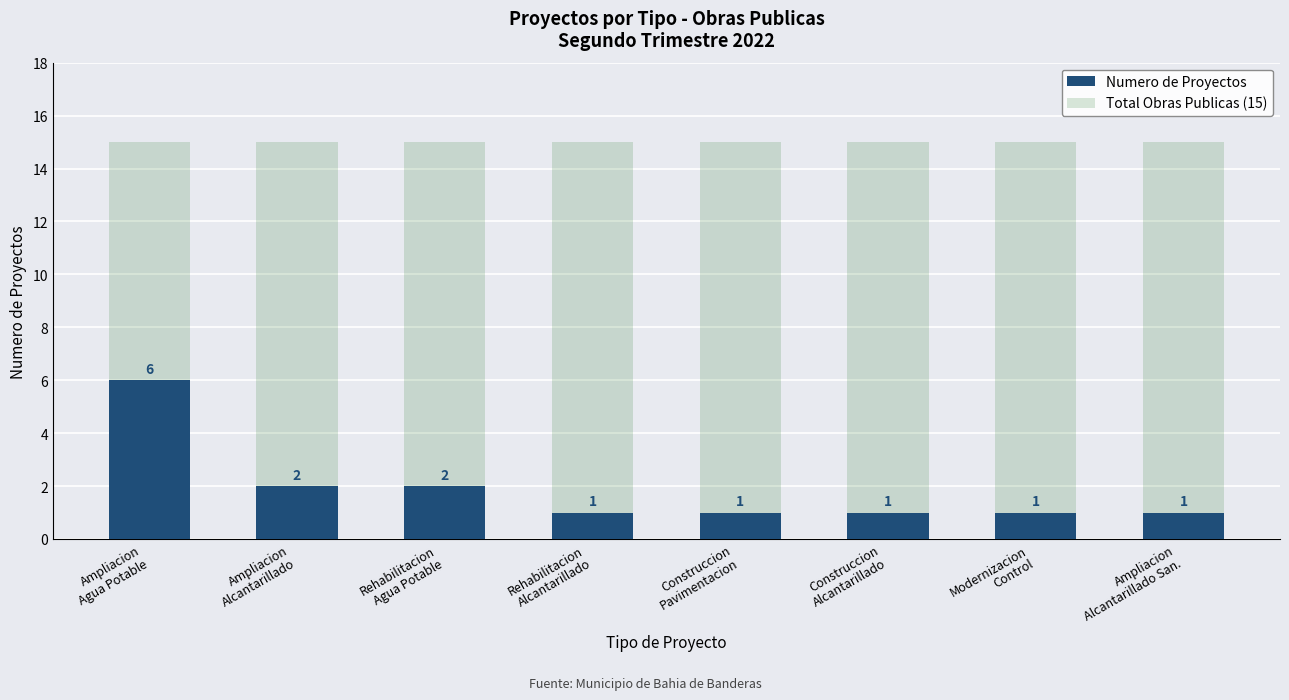

What is the maximum value shown in the chart?

15